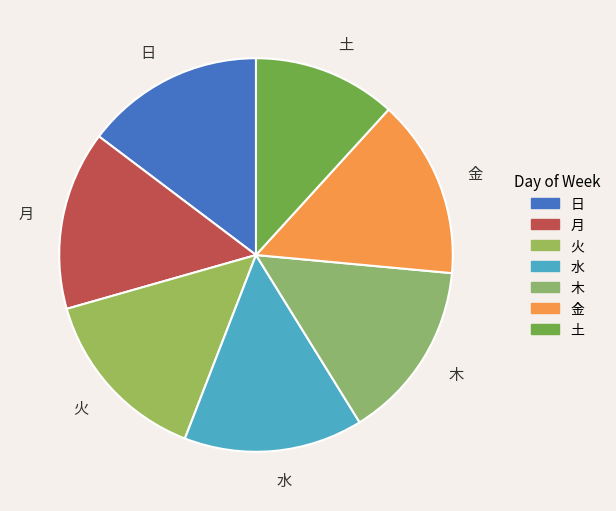

Is there a majority slice in this chart?

No